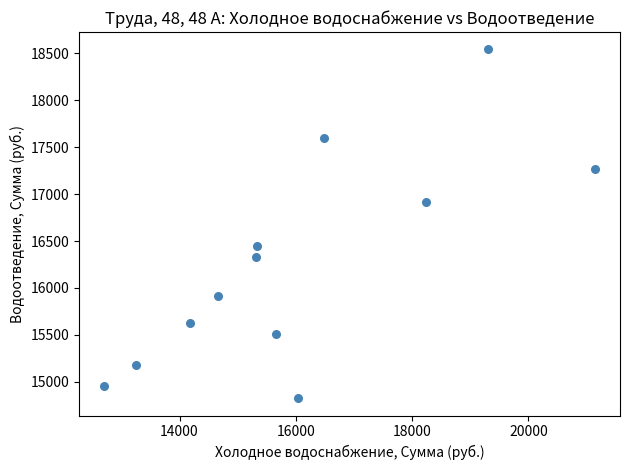

What is the range of X values (max minus min)?

8451.9